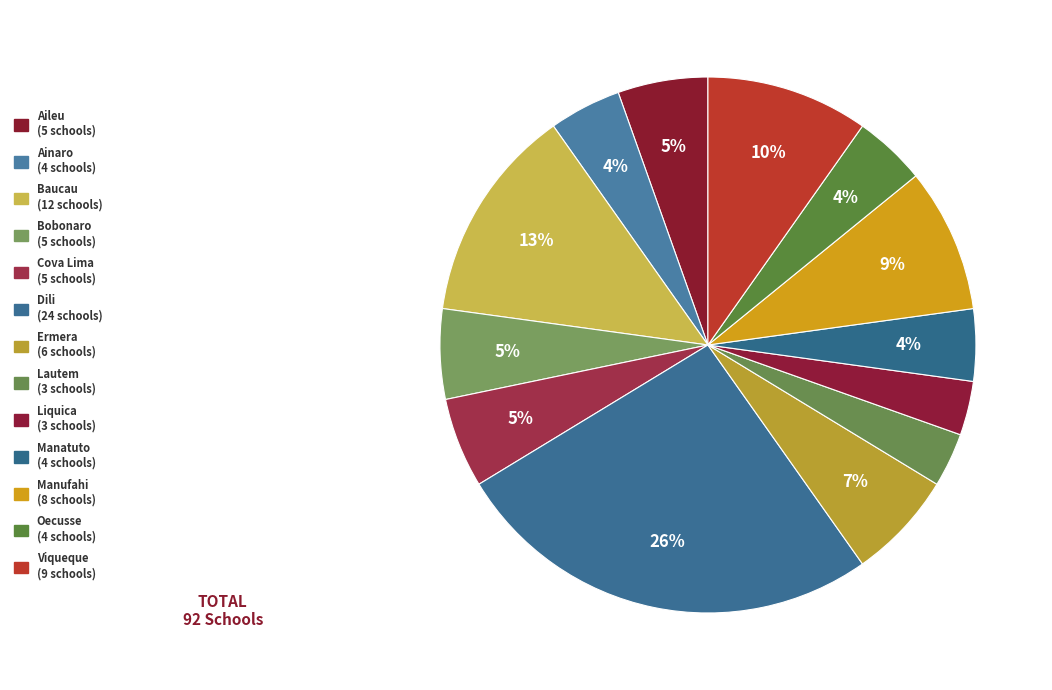

What is the change in value from Bobonaro to Viqueque?

+4